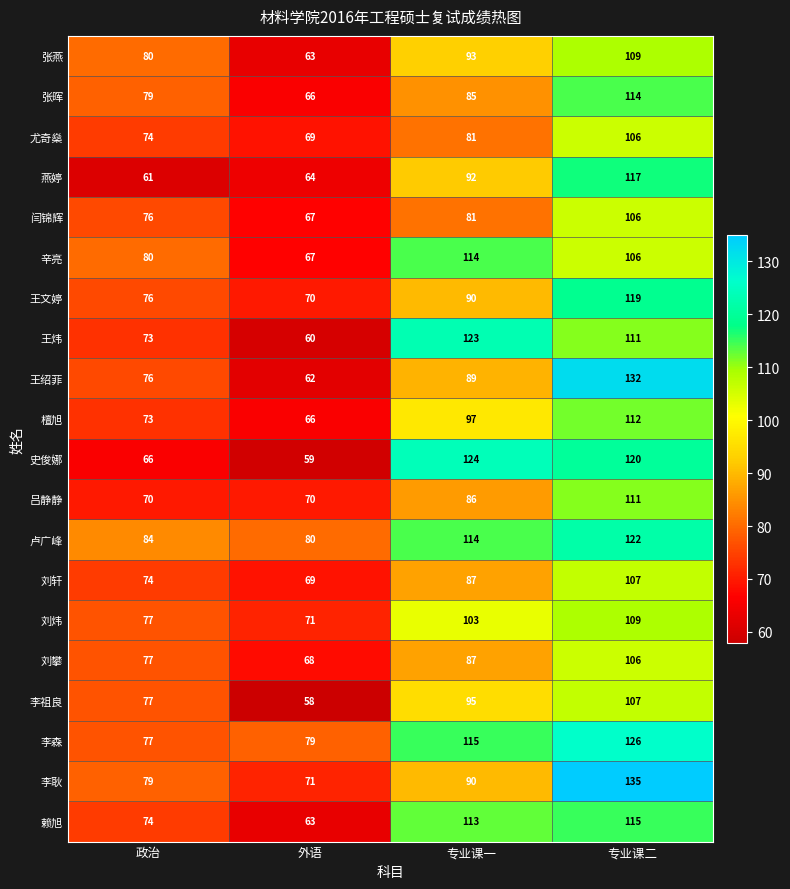

Which series changed the most between 政治 and 专业课一?

史俊娜